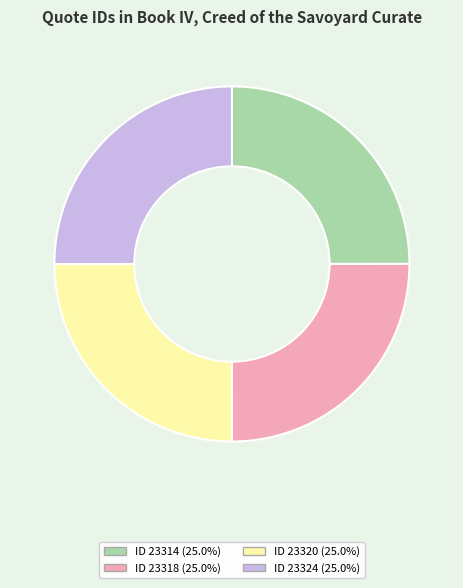

Does any single category account for the majority?

No